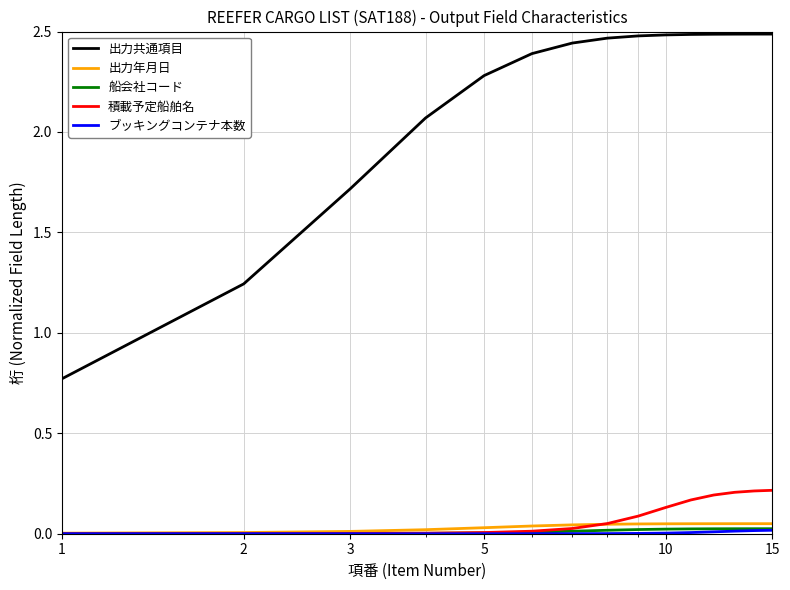

True or false: 出力共通項目 and 出力年月日 intersect in this chart.

False